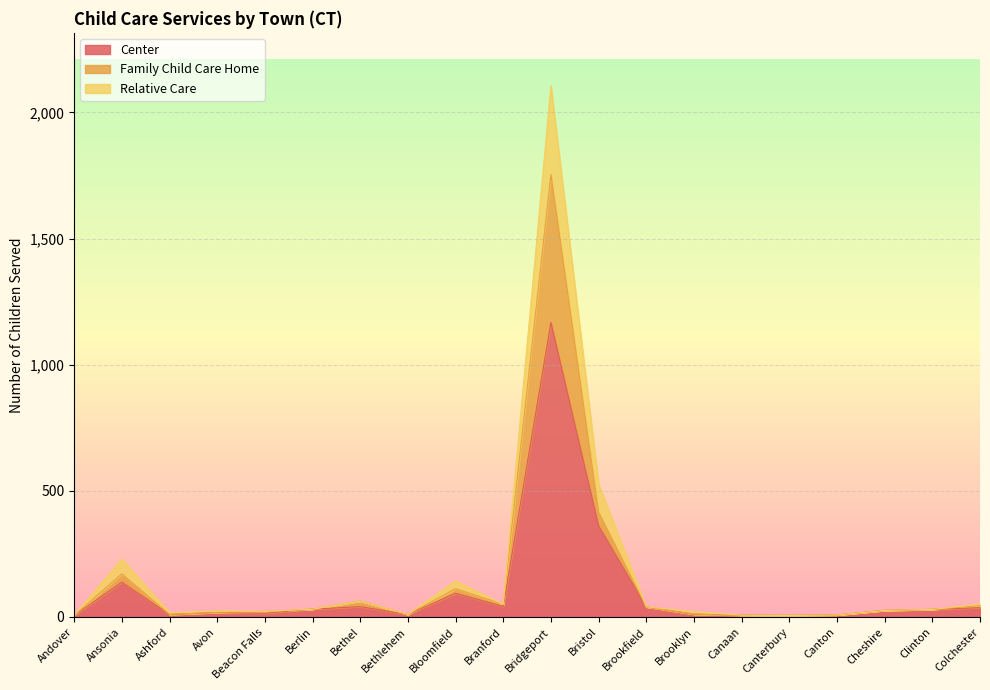

What is the minimum value for Center?

6